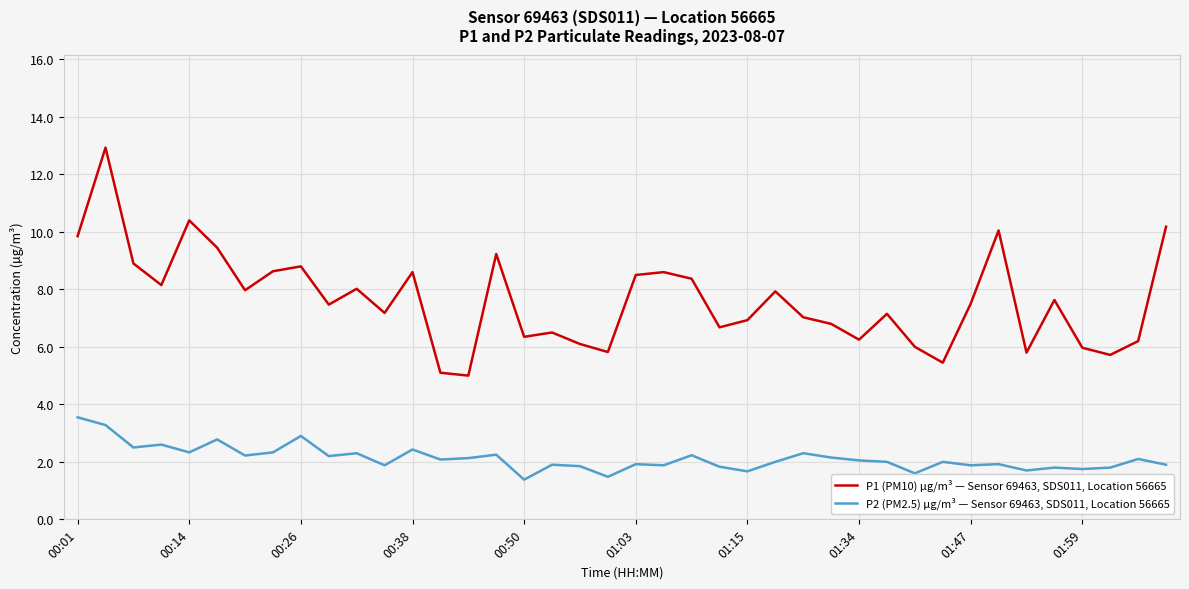

What is the greatest value displayed?

12.9